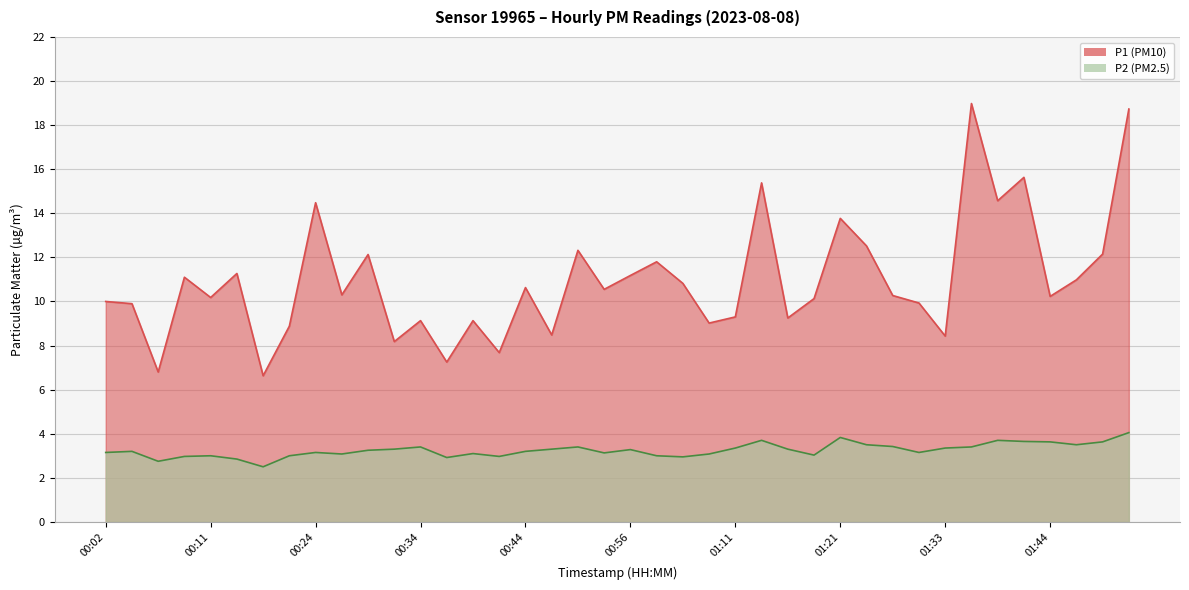

Where is P2 nearest to the value 3?

00:11